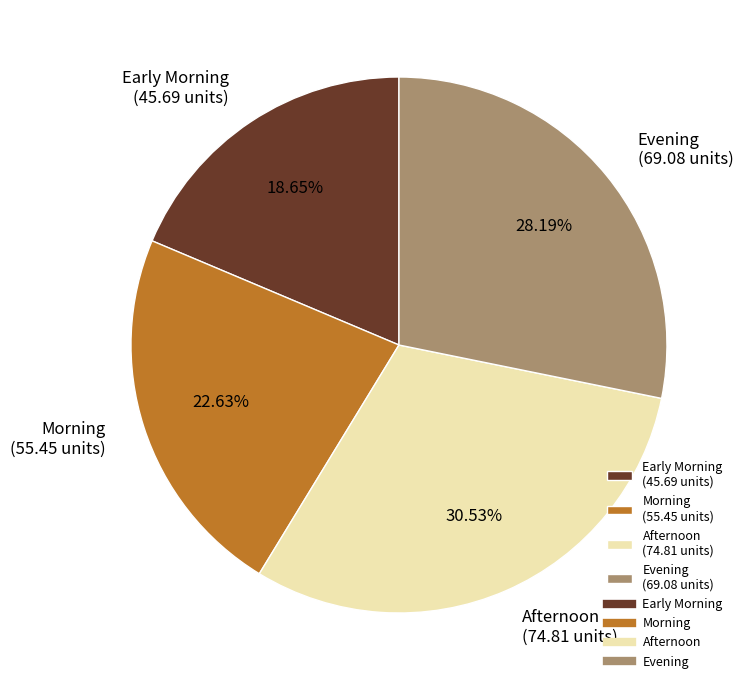

What is the largest slice in the pie chart?

Afternoon (74.81 units)